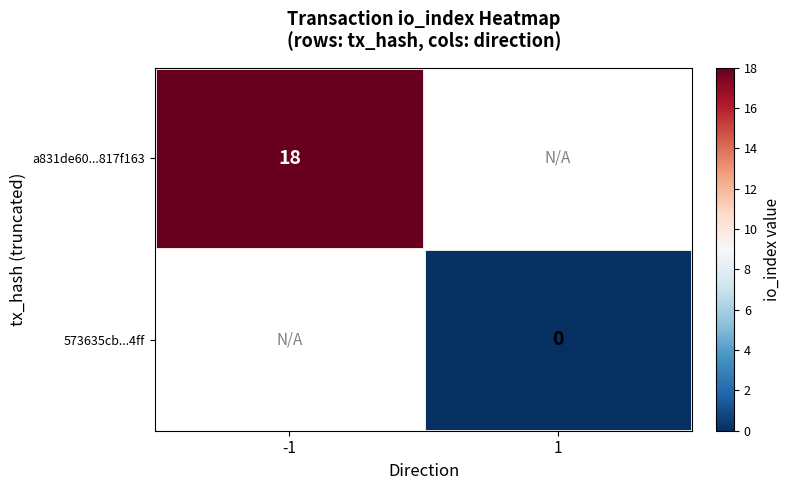

The a831de60...817f163 series shows 32 at -1. True or false?

False